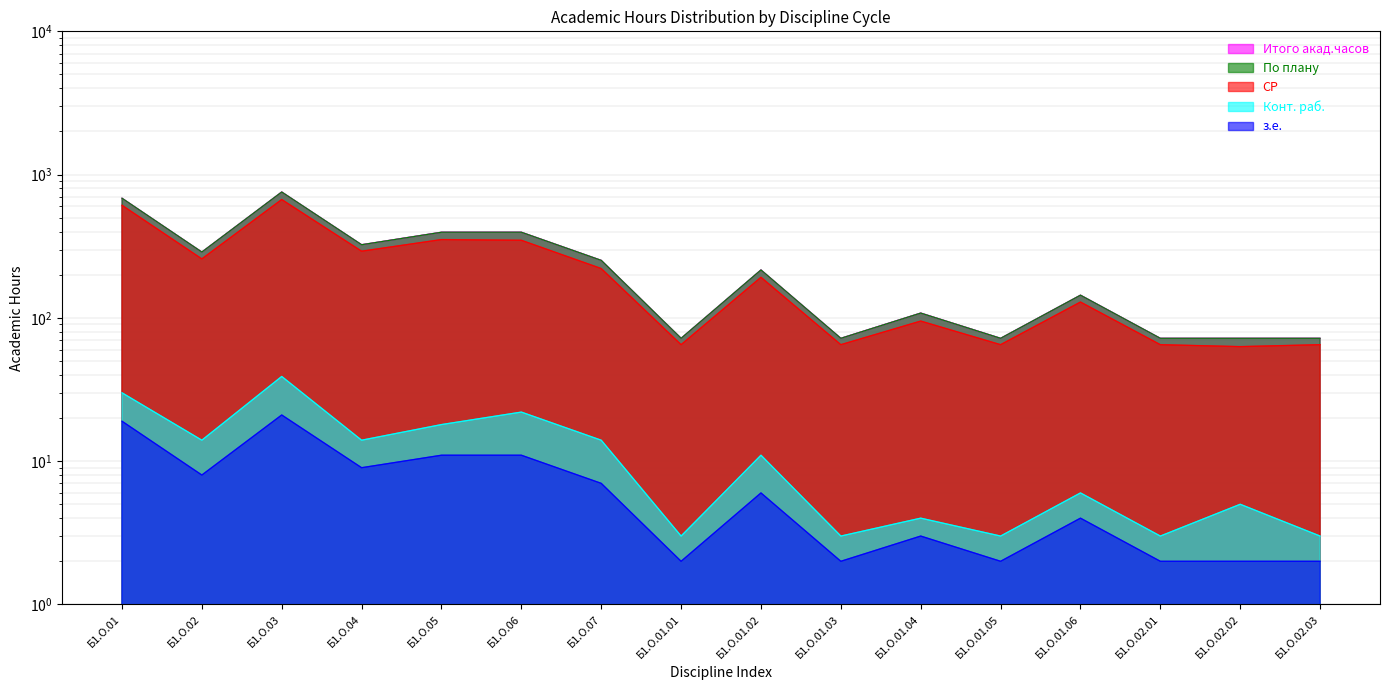

True or false: з.е. and Итого акад.часов intersect in this chart.

False